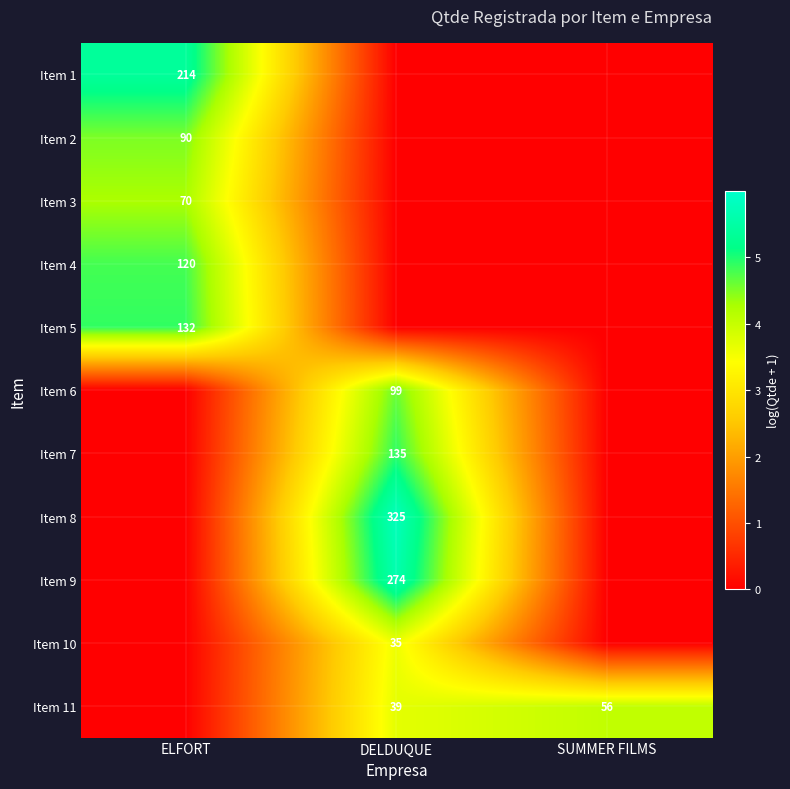

The value of Item 3 at ELFORT is 70. True or false?

True